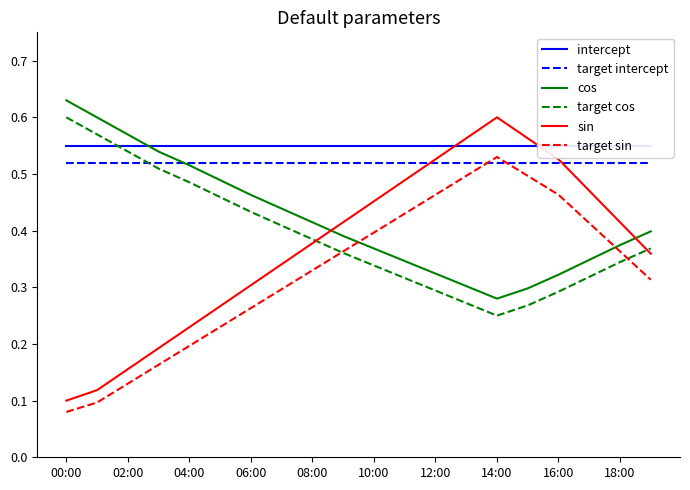

What is the average value of the target intercept series?

0.5